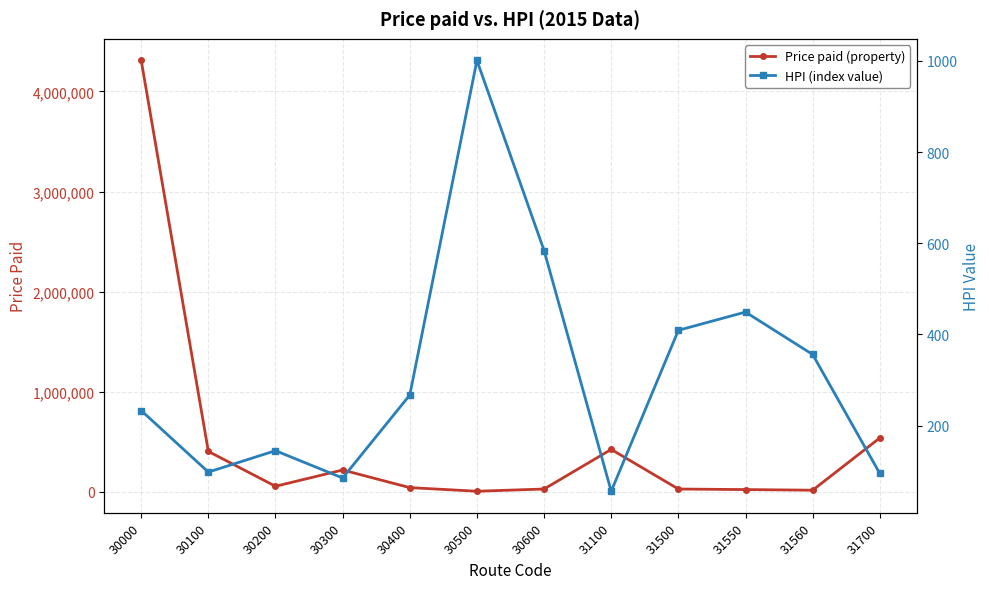

True or false: Price paid (property) and HPI (index value) intersect in this chart.

False